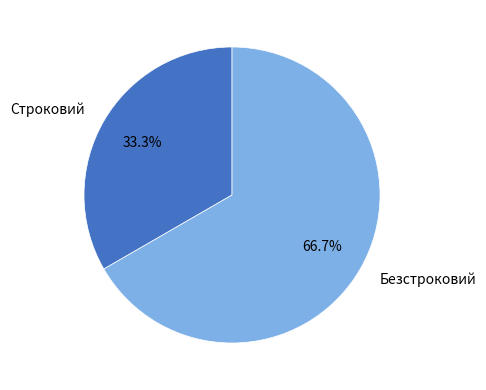

Is Строковий the majority of the pie?

No